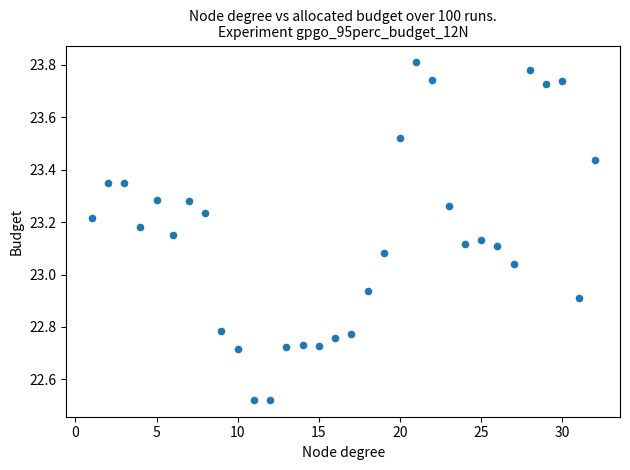

What is the range of X values (max minus min)?

31.0